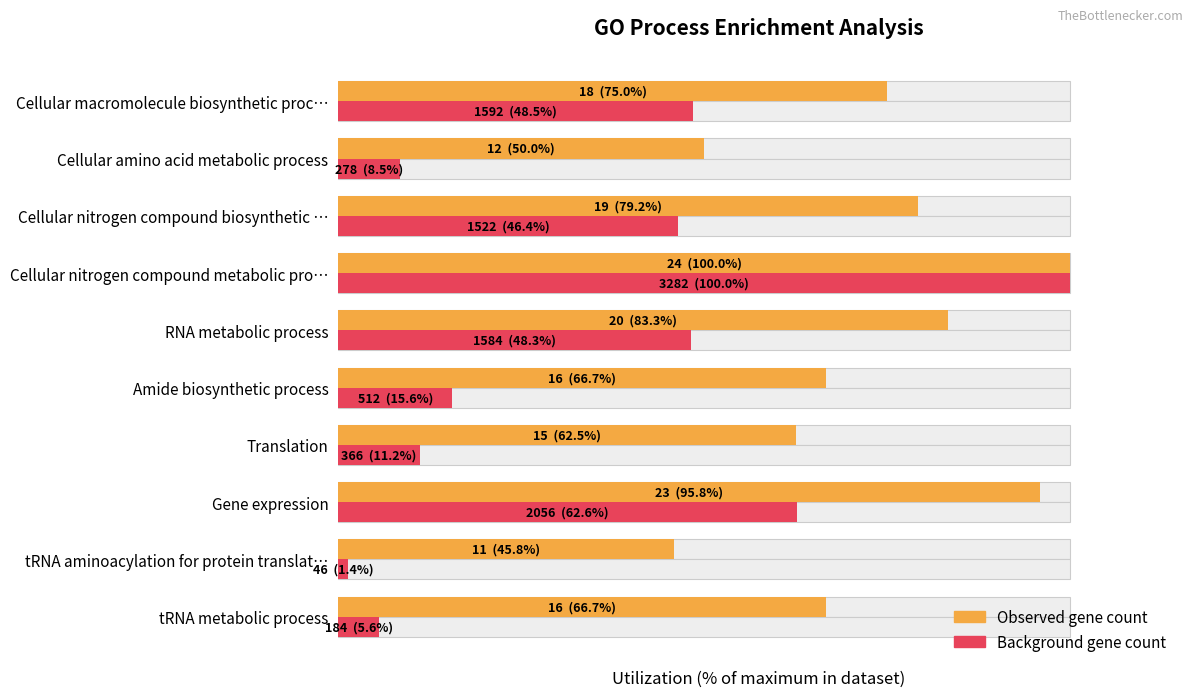

Between Translation and RNA metabolic process, which series saw the biggest shift?

Background gene count